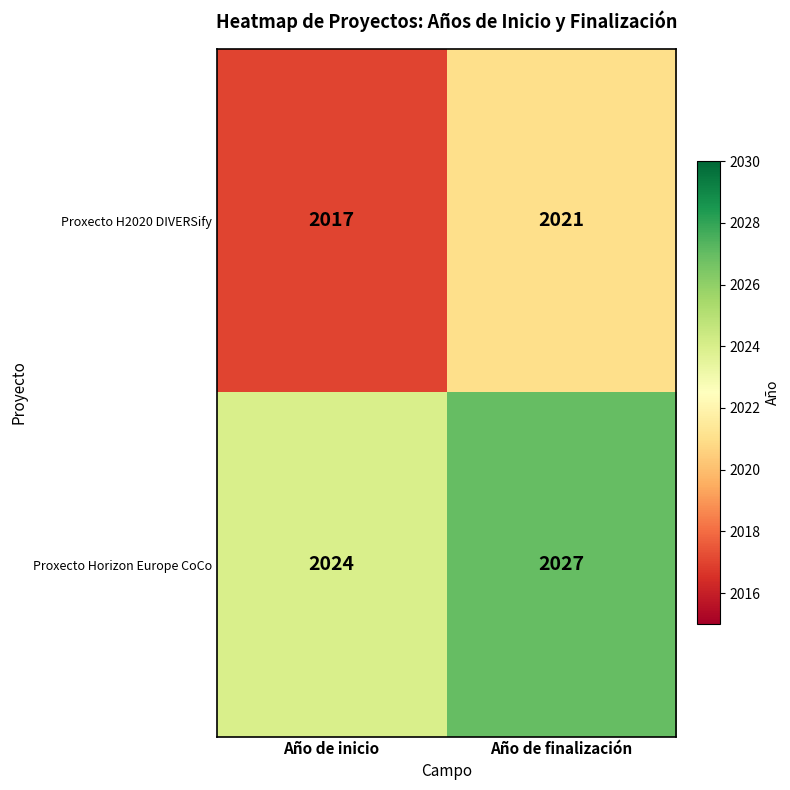

How many categories are shown in the chart?

2